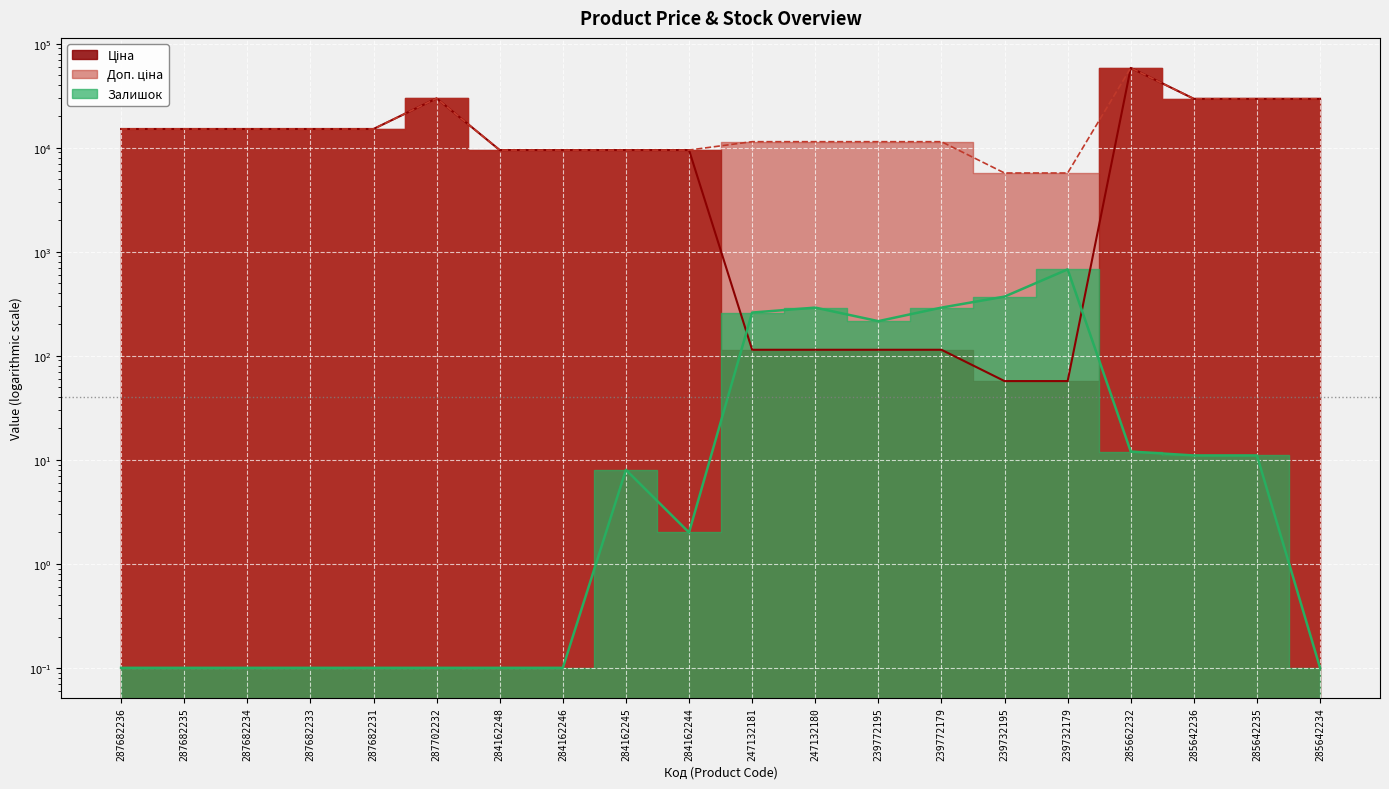

Is the value of Доп. ціна at 285642235 greater than the value of Ціна at 287702232?

No